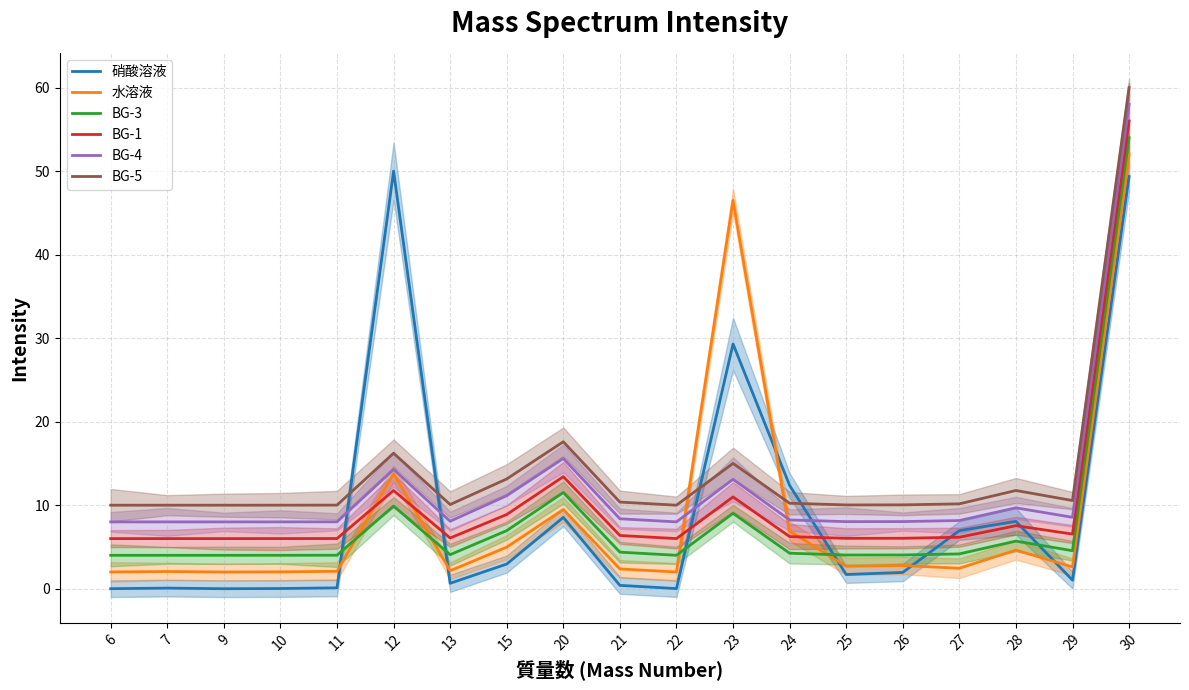

The value of BG-3 at 26 is 5.4. True or false?

False